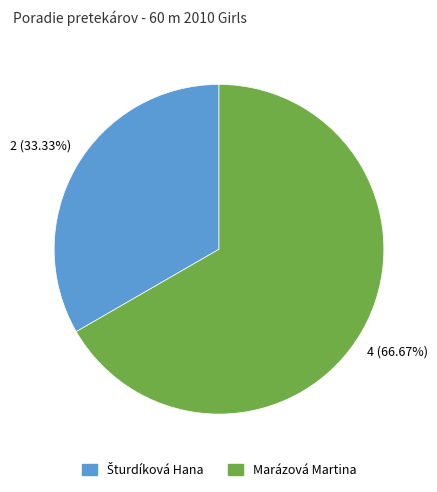

Which category has the biggest portion of the pie?

Marázová Martina